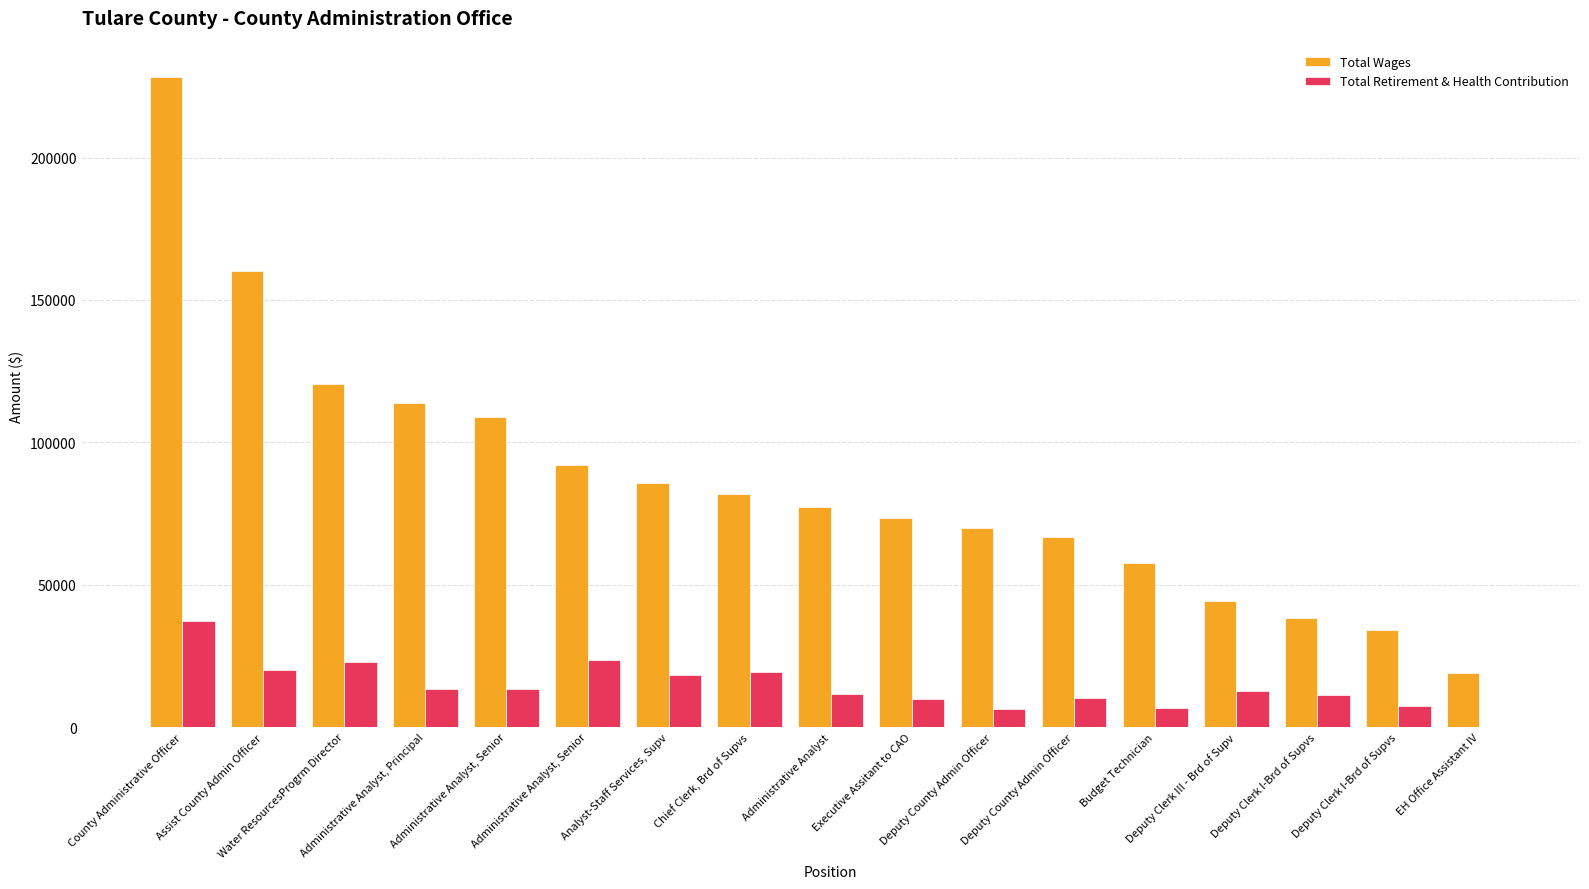

What are all the series names shown in the legend?

Total Wages, Total Retirement & Health Contribution